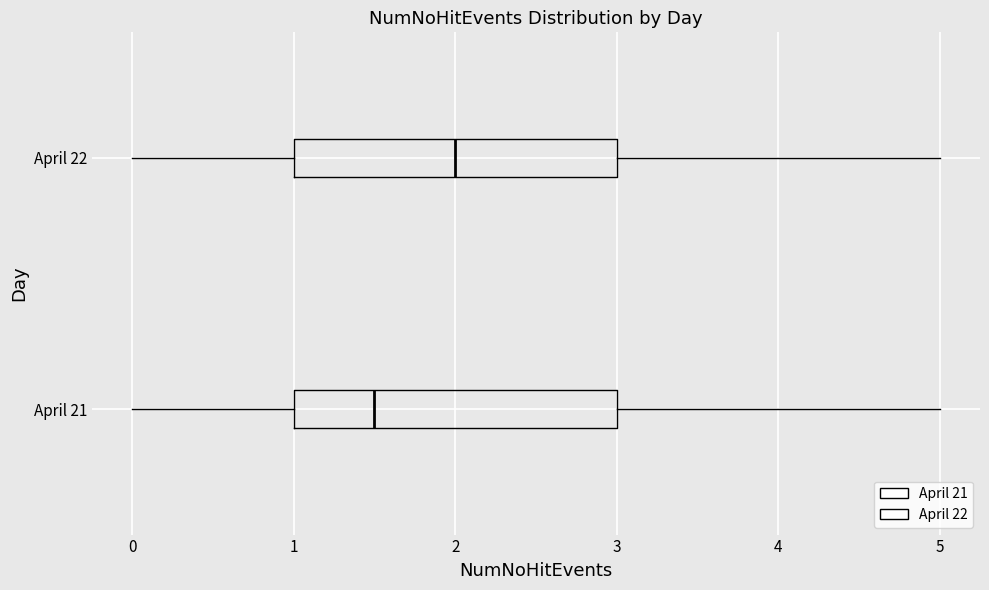

Reading bottom to top, read every box against the x-axis: the position of its median line, the range the box covers, and the ends of its whiskers. The values are not printed on the chart, so give them approximately, as read against the axis.

April 21: median 1.5, box 1.0 to 3.0, whiskers 0.0 to 5.0
April 22: median 2.0, box 1.0 to 3.0, whiskers 0.0 to 5.0